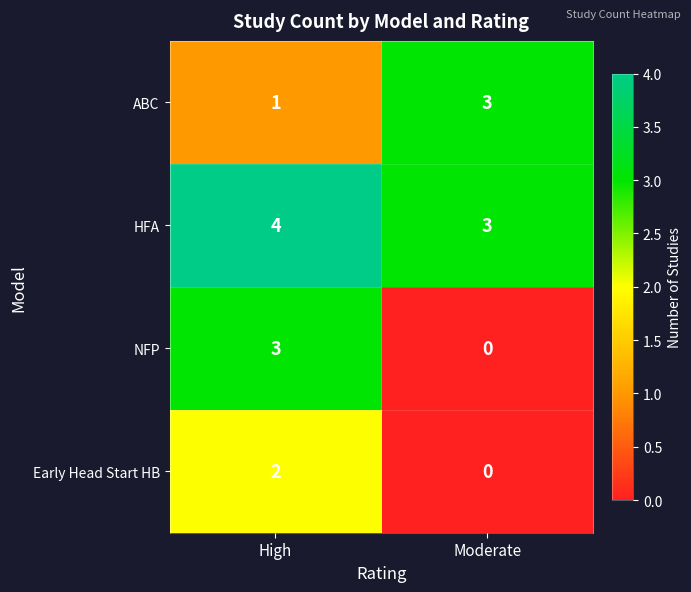

Where is NFP nearest to the value 1?

Moderate